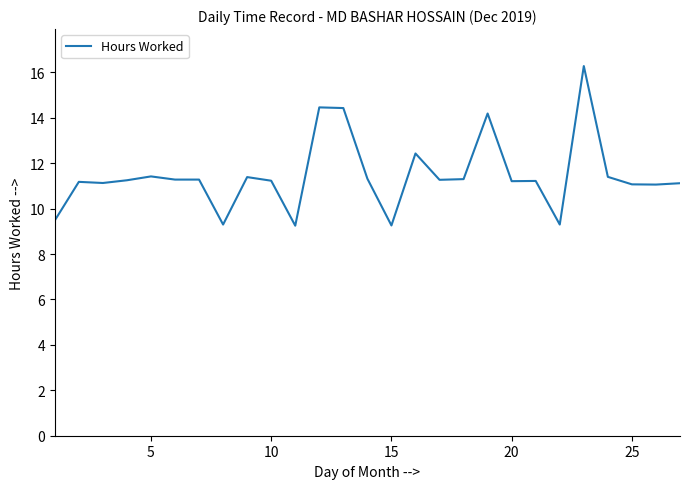

What is the maximum value shown in the chart?

16.3